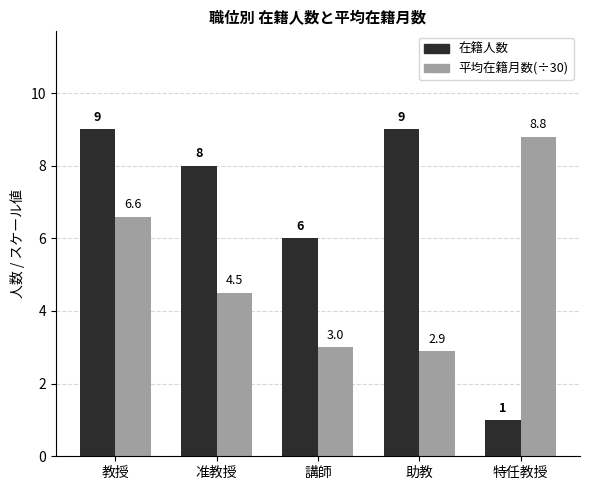

Which category has the lowest value in the 平均在籍月数(÷30) series?

助教